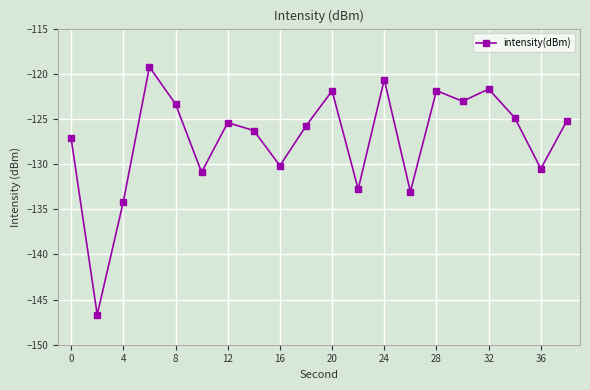

What is the greatest value displayed?

-119.2